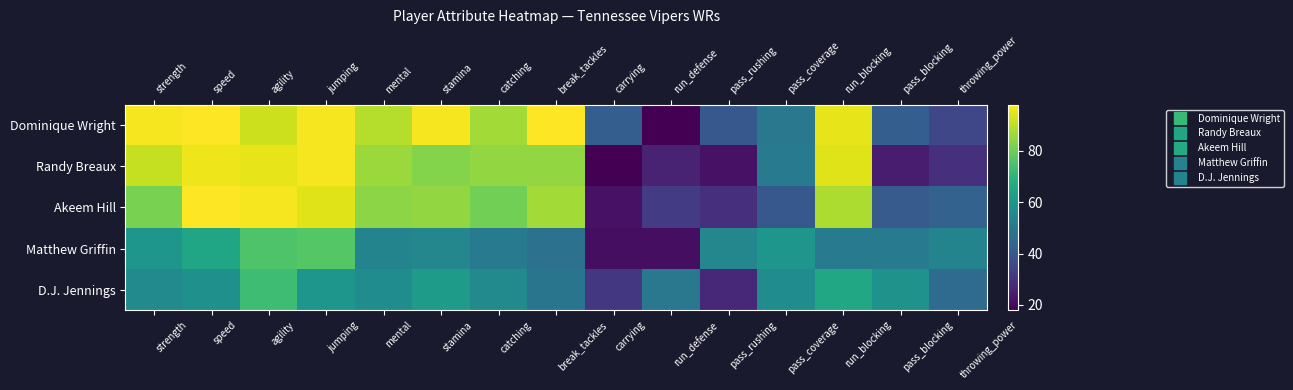

Reading left to right, extract all data points from this chart.

Dominique Wright: strength=97	speed=98	agility=92	jumping=97	mental=89	stamina=97	catching=87	break_tackles=98	carrying=42	run_defense=18	pass_rushing=40	pass_coverage=50	run_blocking=95	pass_blocking=42	throwing_power=35
Randy Breaux: strength=91	speed=96	agility=95	jumping=97	mental=86	stamina=83	catching=85	break_tackles=85	carrying=18	run_defense=26	pass_rushing=22	pass_coverage=51	run_blocking=94	pass_blocking=24	throwing_power=29
Akeem Hill: strength=82	speed=98	agility=97	jumping=94	mental=84	stamina=85	catching=81	break_tackles=87	carrying=22	run_defense=32	pass_rushing=29	pass_coverage=40	run_blocking=88	pass_blocking=41	throwing_power=43
Matthew Griffin: strength=60	speed=65	agility=76	jumping=77	mental=54	stamina=55	catching=51	break_tackles=48	carrying=21	run_defense=21	pass_rushing=55	pass_coverage=60	run_blocking=51	pass_blocking=51	throwing_power=54
D.J. Jennings: strength=56	speed=58	agility=73	jumping=60	mental=57	stamina=62	catching=56	break_tackles=49	carrying=31	run_defense=50	pass_rushing=27	pass_coverage=57	run_blocking=66	pass_blocking=59	throwing_power=46